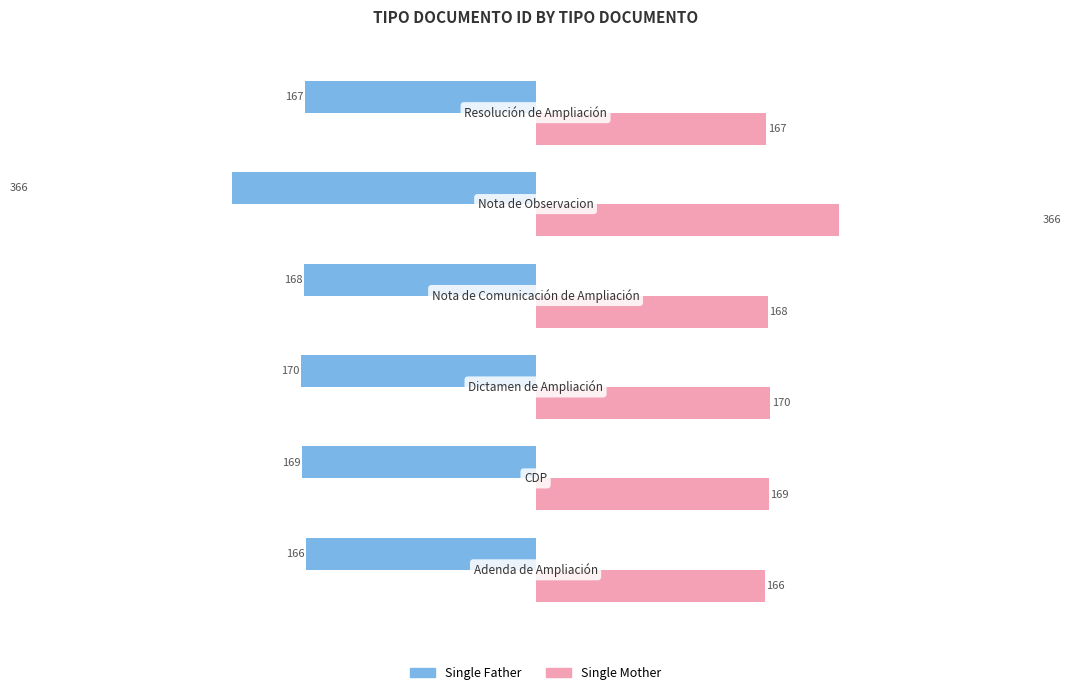

Reading left to right, extract all data points from this chart.

Single Father: -166	-169	-170	-168	-366	-167
Single Mother: 166	169	170	168	366	167